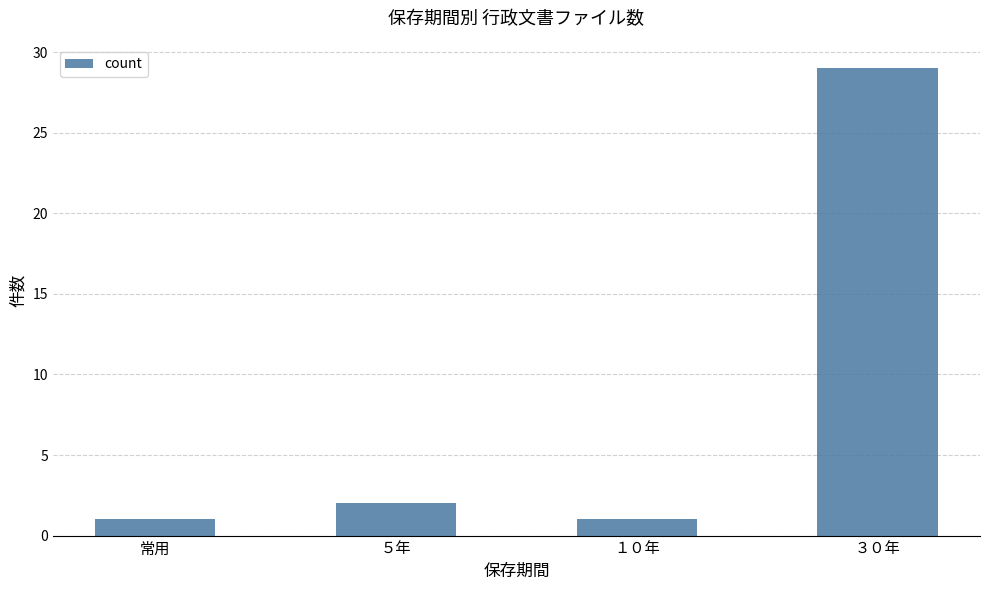

Reading left to right, list all the values displayed in this chart.

1	2	1	29